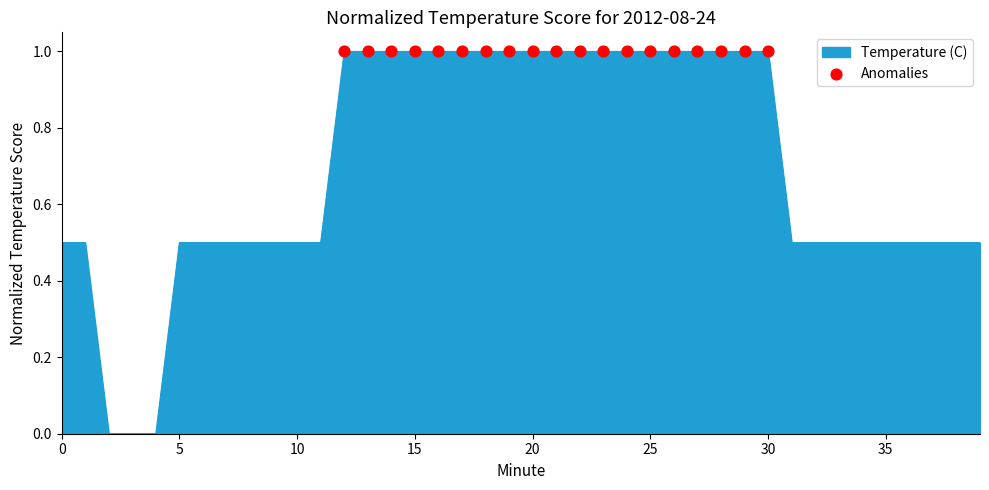

What is the difference between the maximum and minimum values?

1.0